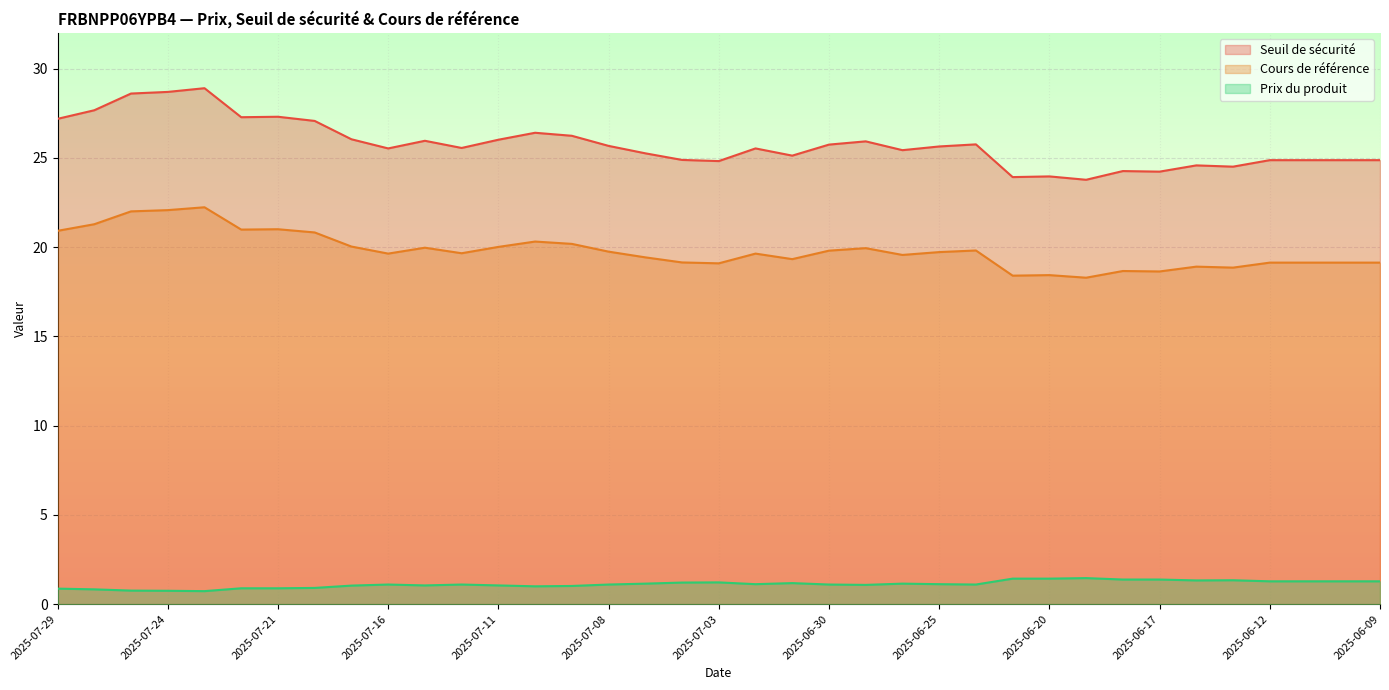

Which label corresponds to the largest value in the chart?

2025-07-23